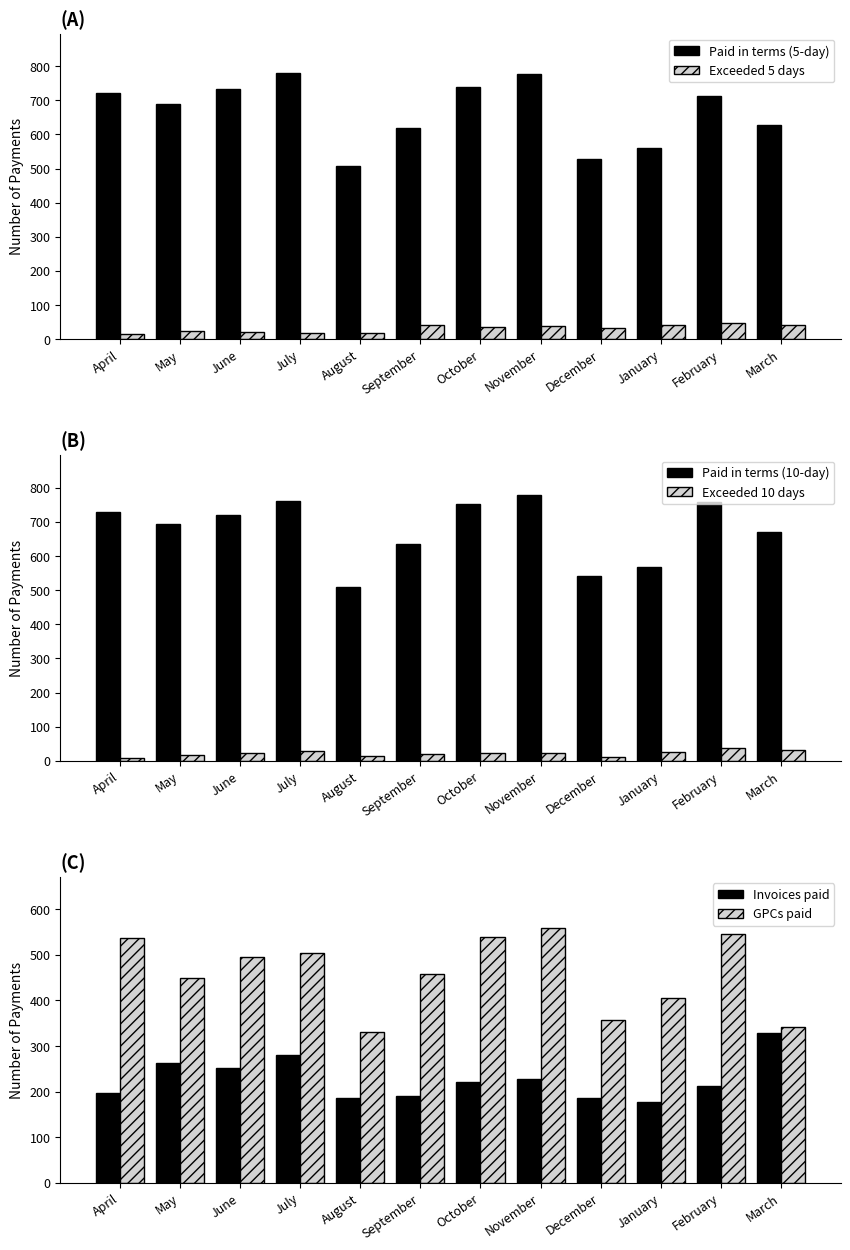

How many series are shown in this chart?

6